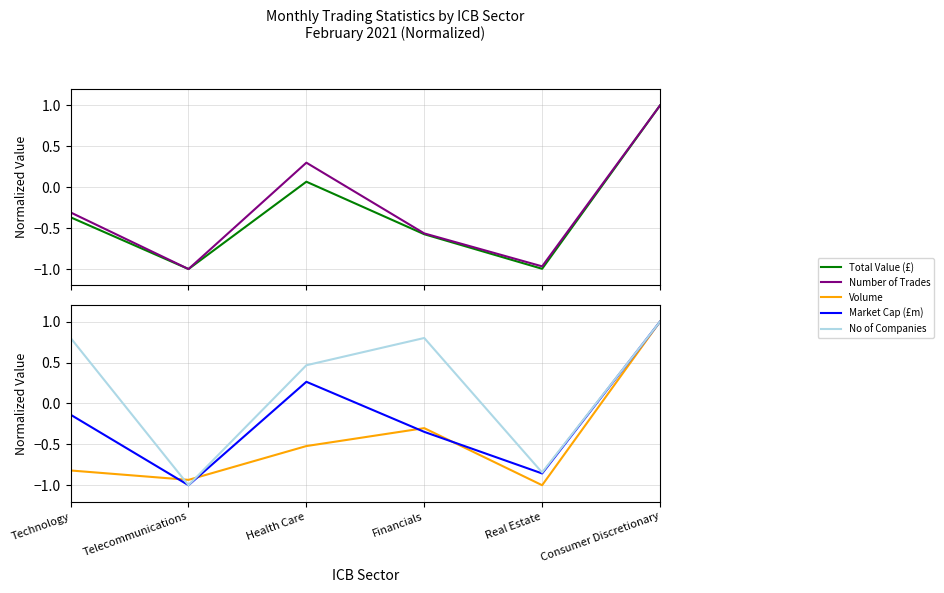

Which has a higher value, Financials or Technology?

Technology